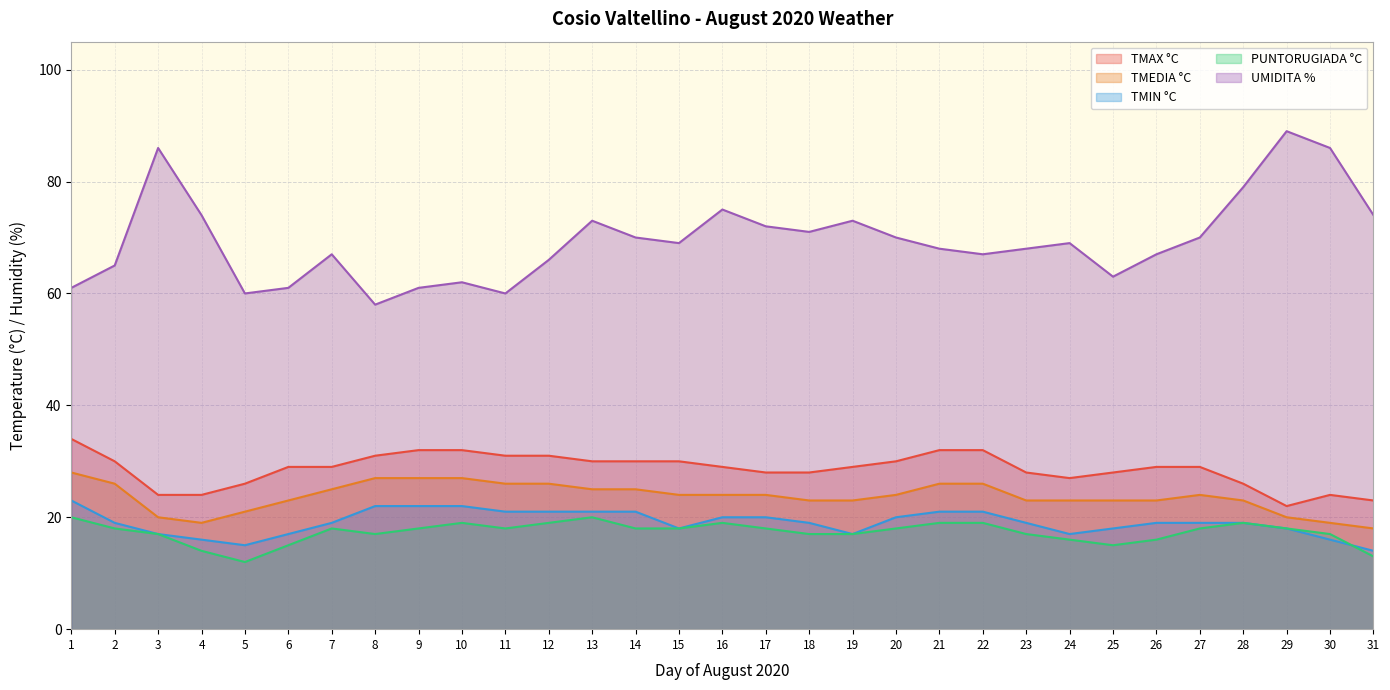

What are all the series names shown in the legend?

TMAX °C, TMEDIA °C, TMIN °C, PUNTORUGIADA °C, UMIDITA %